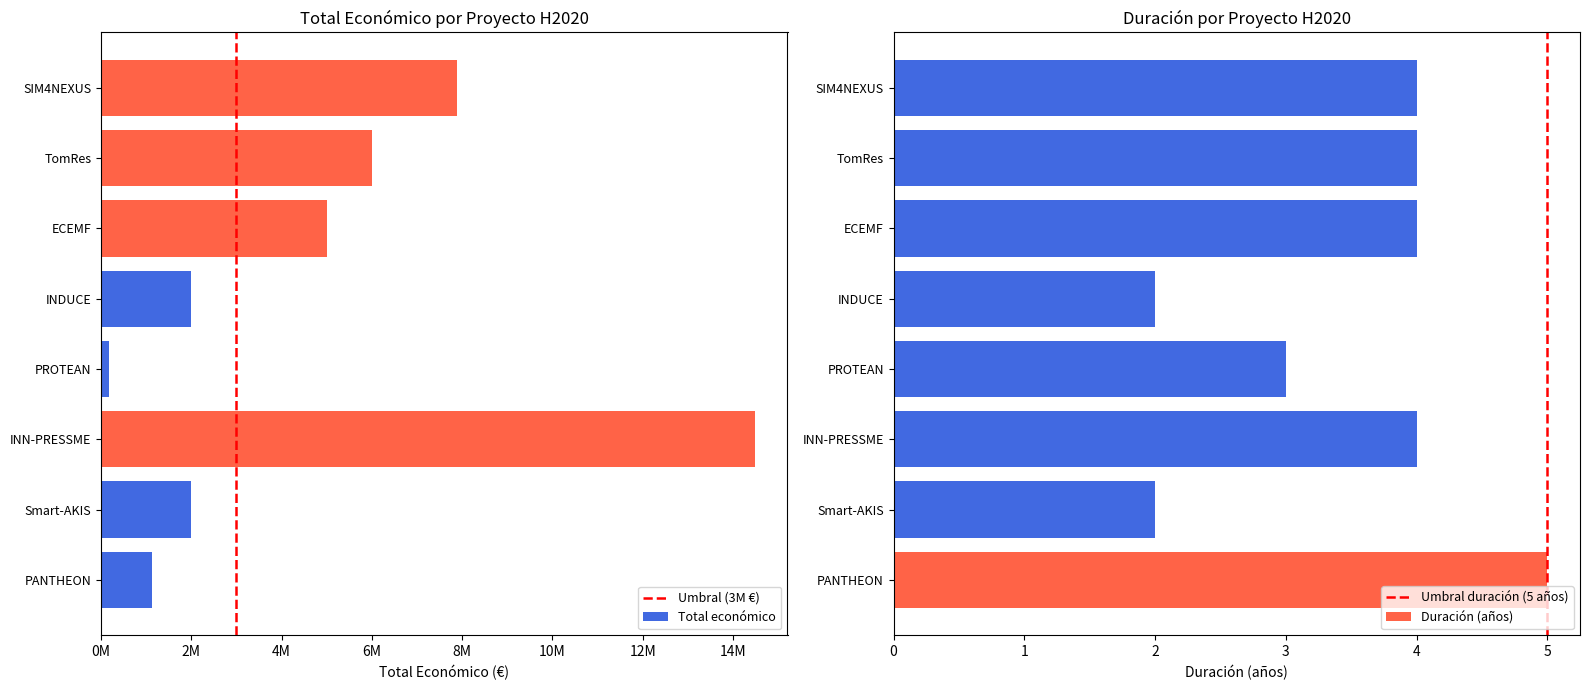

Rank the categories by value from lowest to highest.

PROTEAN, PANTHEON, INDUCE, Smart-AKIS, ECEMF, TomRes, SIM4NEXUS, INN-PRESSME